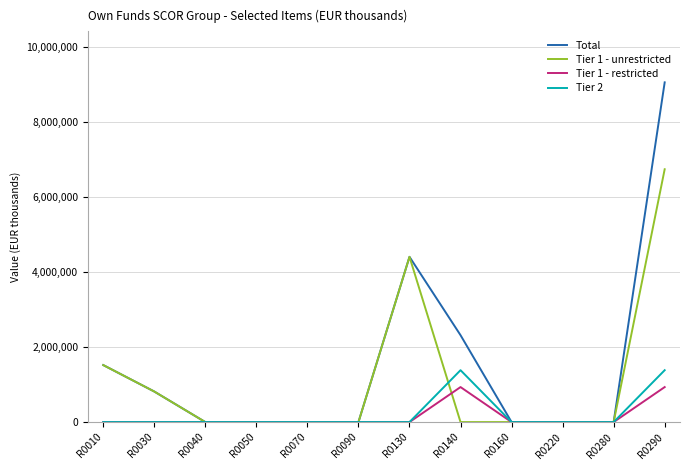

List the series in order of their peak value, highest first.

Total, Tier 1 - unrestricted, Tier 2, Tier 1 - restricted